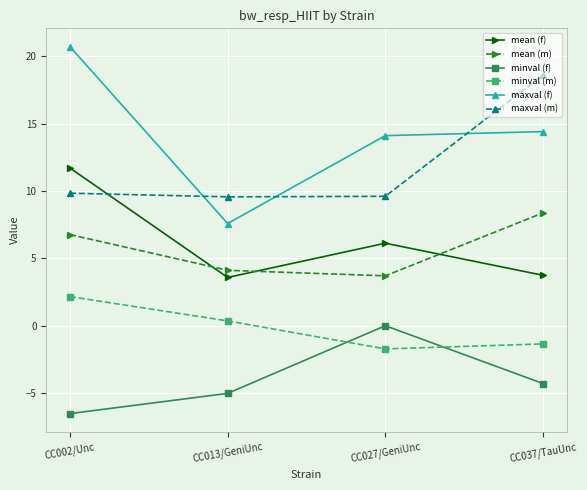

True or false: minval (m) and maxval (m) intersect in this chart.

False